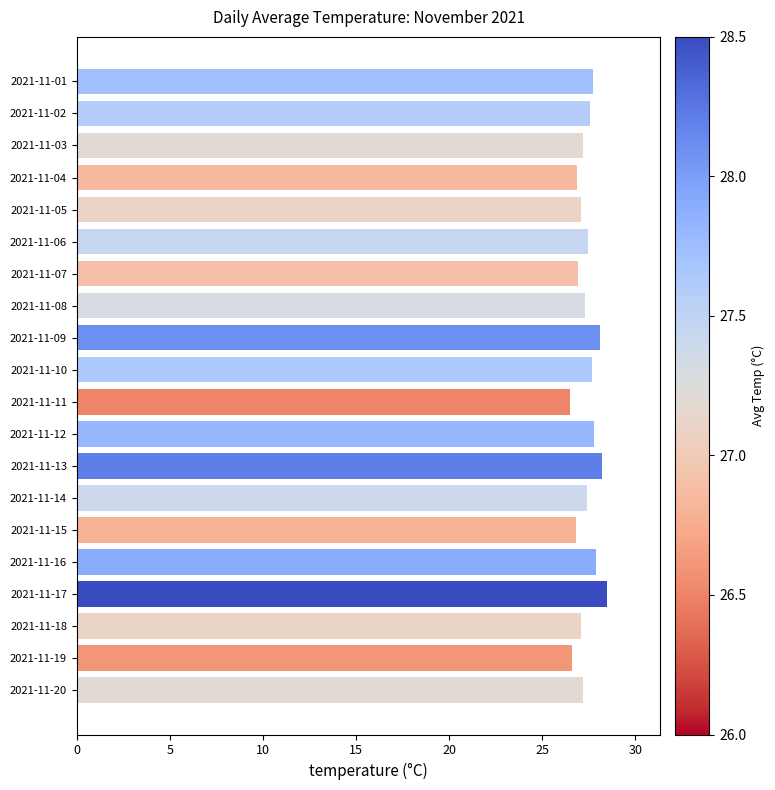

What is the ratio of the value at 2021-11-01 to the value at 2021-11-06?

1.0